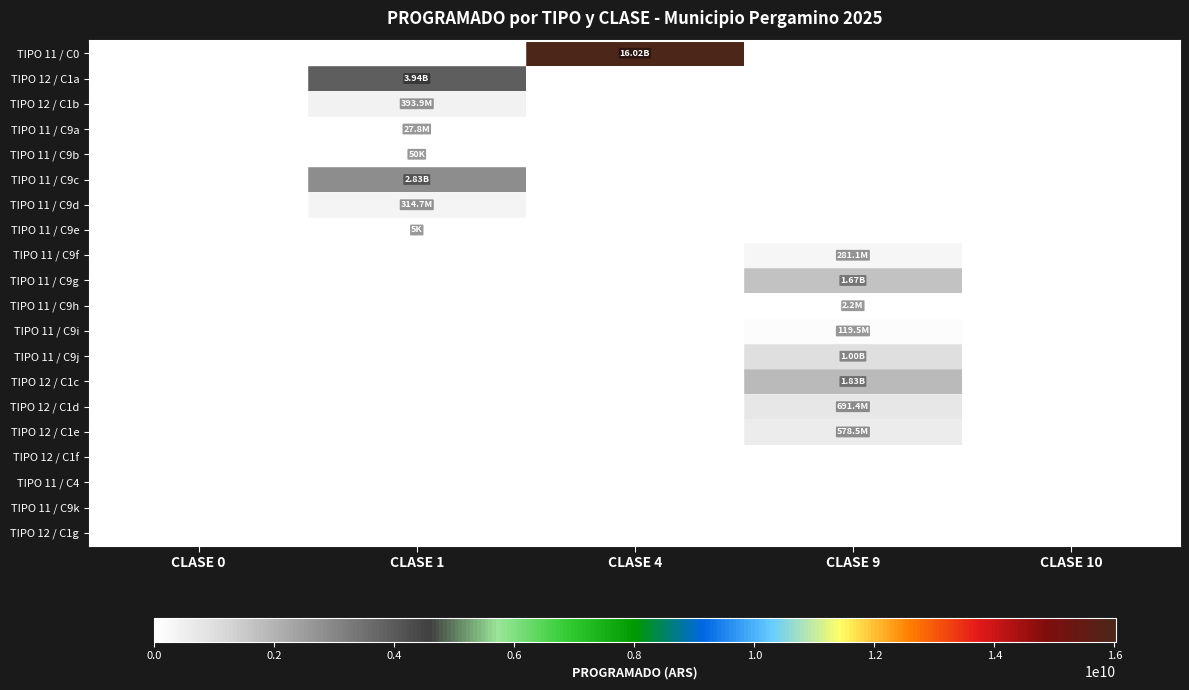

Reading left to right, transcribe all the data shown in this chart.

TIPO 11 / C0: CLASE 0=0	CLASE 1=0	CLASE 4=16020124000	CLASE 9=0	CLASE 10=0
TIPO 12 / C1a: CLASE 0=0	CLASE 1=3939415000	CLASE 4=0	CLASE 9=0	CLASE 10=0
TIPO 12 / C1b: CLASE 0=0	CLASE 1=393941000	CLASE 4=0	CLASE 9=0	CLASE 10=0
TIPO 11 / C9a: CLASE 0=0	CLASE 1=27780000	CLASE 4=0	CLASE 9=0	CLASE 10=0
TIPO 11 / C9b: CLASE 0=0	CLASE 1=50000	CLASE 4=0	CLASE 9=0	CLASE 10=0
TIPO 11 / C9c: CLASE 0=0	CLASE 1=2830346000	CLASE 4=0	CLASE 9=0	CLASE 10=0
TIPO 11 / C9d: CLASE 0=0	CLASE 1=314654000	CLASE 4=0	CLASE 9=0	CLASE 10=0
TIPO 11 / C9e: CLASE 0=0	CLASE 1=5000	CLASE 4=0	CLASE 9=0	CLASE 10=0
TIPO 11 / C9f: CLASE 0=0	CLASE 1=0	CLASE 4=0	CLASE 9=281073000	CLASE 10=0
TIPO 11 / C9g: CLASE 0=0	CLASE 1=0	CLASE 4=0	CLASE 9=1673851000	CLASE 10=0
TIPO 11 / C9h: CLASE 0=0	CLASE 1=0	CLASE 4=0	CLASE 9=2250000	CLASE 10=0
TIPO 11 / C9i: CLASE 0=0	CLASE 1=0	CLASE 4=0	CLASE 9=119532000	CLASE 10=0
TIPO 11 / C9j: CLASE 0=0	CLASE 1=0	CLASE 4=0	CLASE 9=1000000000	CLASE 10=0
TIPO 12 / C1c: CLASE 0=0	CLASE 1=0	CLASE 4=0	CLASE 9=1826640000	CLASE 10=0
TIPO 12 / C1d: CLASE 0=0	CLASE 1=0	CLASE 4=0	CLASE 9=691350000	CLASE 10=0
TIPO 12 / C1e: CLASE 0=0	CLASE 1=0	CLASE 4=0	CLASE 9=578540000	CLASE 10=0
TIPO 12 / C1f: CLASE 0=0	CLASE 1=0	CLASE 4=0	CLASE 9=0	CLASE 10=0
TIPO 11 / C4: CLASE 0=0	CLASE 1=0	CLASE 4=0	CLASE 9=0	CLASE 10=0
TIPO 11 / C9k: CLASE 0=0	CLASE 1=0	CLASE 4=0	CLASE 9=0	CLASE 10=0
TIPO 12 / C1g: CLASE 0=0	CLASE 1=0	CLASE 4=0	CLASE 9=0	CLASE 10=0